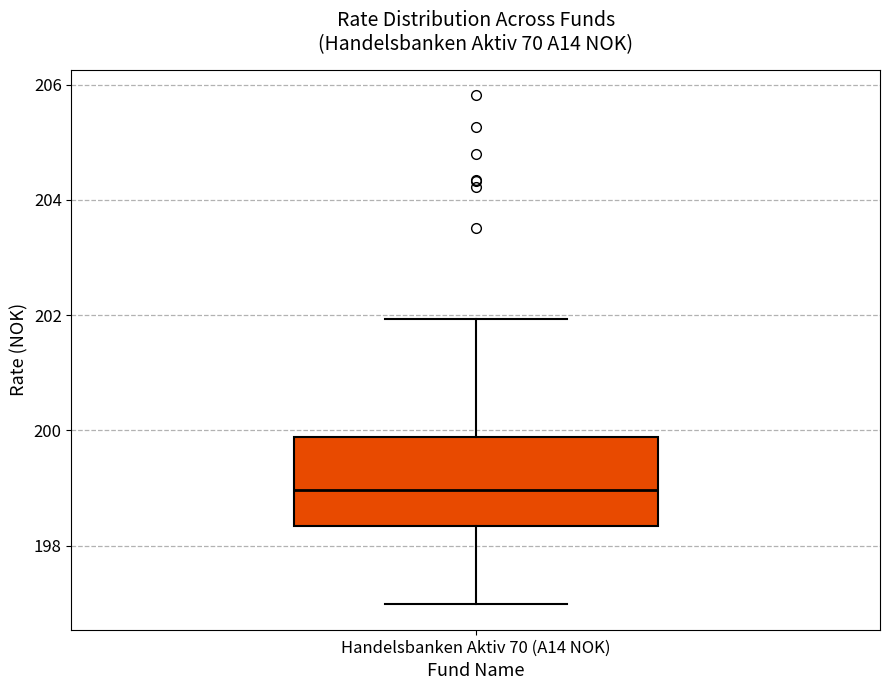

Where is the lower edge of the box for Handelsbanken Aktiv 70 (A14 NOK) on the y-axis? The values are not printed on the chart, so give them approximately, as read against the axis.

198.4